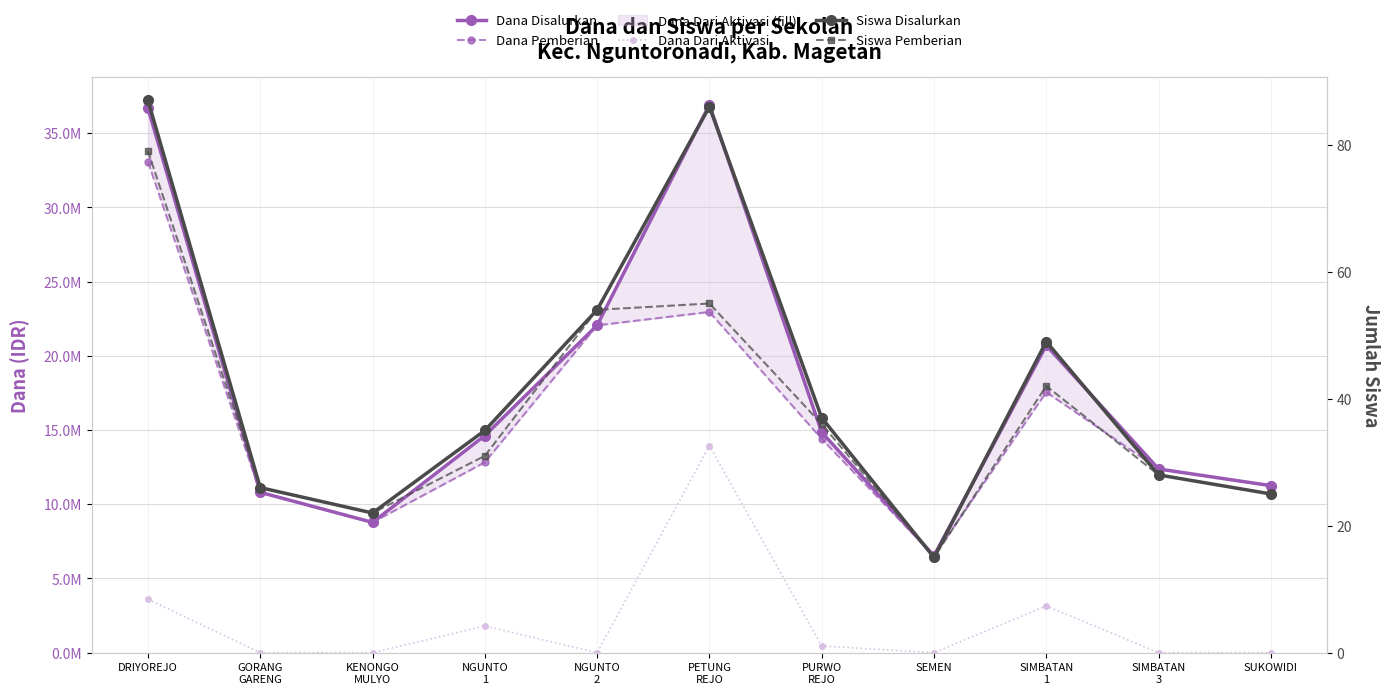

Reading left to right, list all the values displayed in this chart.

Dana Disalurkan: DRIYOREJO=36675000	GORANG
GARENG=10800000	KENONGO
MULYO=8775000	NGUNTO
1=14625000	NGUNTO
2=22050000	PETUNG
REJO=36900000	PURWO
REJO=14850000	SEMEN=6525000	SIMBATAN
1=20700000	SIMBATAN
3=12375000	SUKOWIDI=11250000
Dana Pemberian: DRIYOREJO=33075000	GORANG
GARENG=10800000	KENONGO
MULYO=8775000	NGUNTO
1=12825000	NGUNTO
2=22050000	PETUNG
REJO=22950000	PURWO
REJO=14400000	SEMEN=6525000	SIMBATAN
1=17550000	SIMBATAN
3=12375000	SUKOWIDI=11250000
Dana Dari Aktivasi: DRIYOREJO=3600000	GORANG
GARENG=0	KENONGO
MULYO=0	NGUNTO
1=1800000	NGUNTO
2=0	PETUNG
REJO=13950000	PURWO
REJO=450000	SEMEN=0	SIMBATAN
1=3150000	SIMBATAN
3=0	SUKOWIDI=0
Siswa Disalurkan: DRIYOREJO=87	GORANG
GARENG=26	KENONGO
MULYO=22	NGUNTO
1=35	NGUNTO
2=54	PETUNG
REJO=86	PURWO
REJO=37	SEMEN=15	SIMBATAN
1=49	SIMBATAN
3=28	SUKOWIDI=25
Siswa Pemberian: DRIYOREJO=79	GORANG
GARENG=26	KENONGO
MULYO=22	NGUNTO
1=31	NGUNTO
2=54	PETUNG
REJO=55	PURWO
REJO=36	SEMEN=15	SIMBATAN
1=42	SIMBATAN
3=28	SUKOWIDI=25